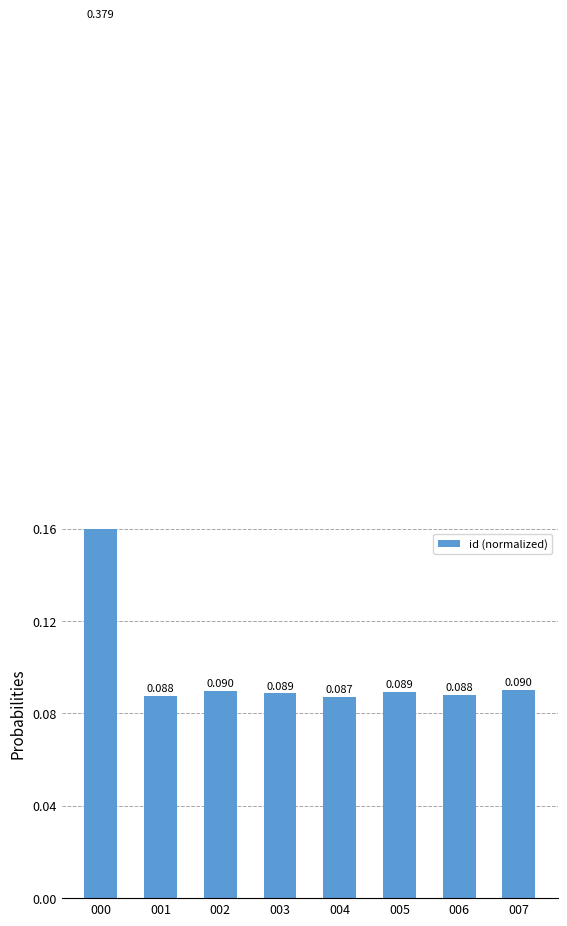

Between 003 and 007, which is larger?

007